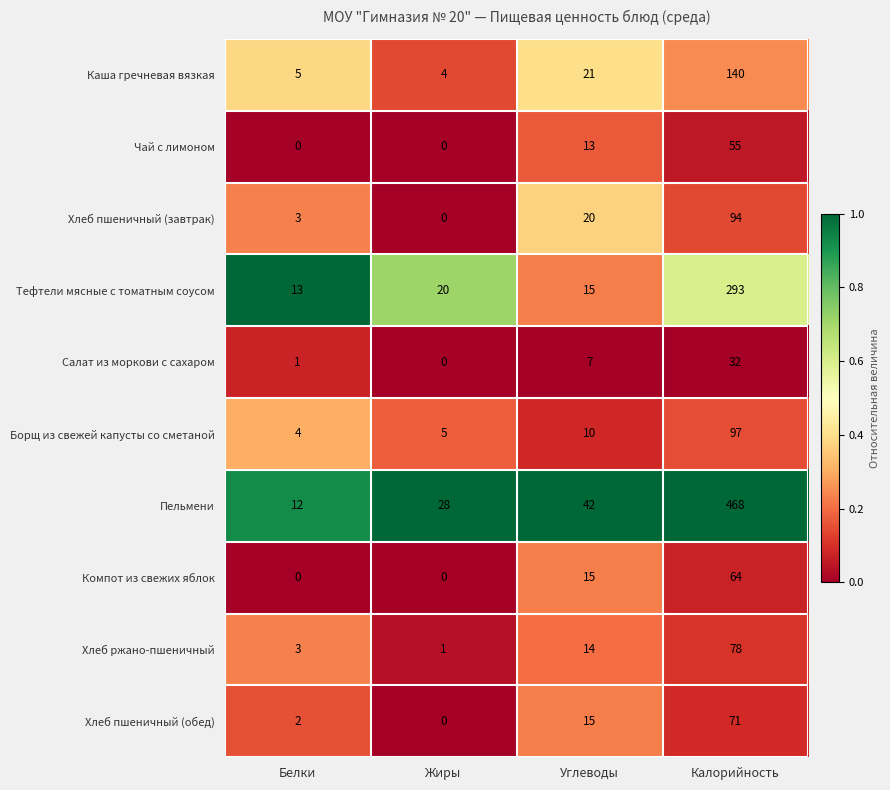

What is the sum of the Салат из моркови с сахаром values at Калорийность and Белки?

33